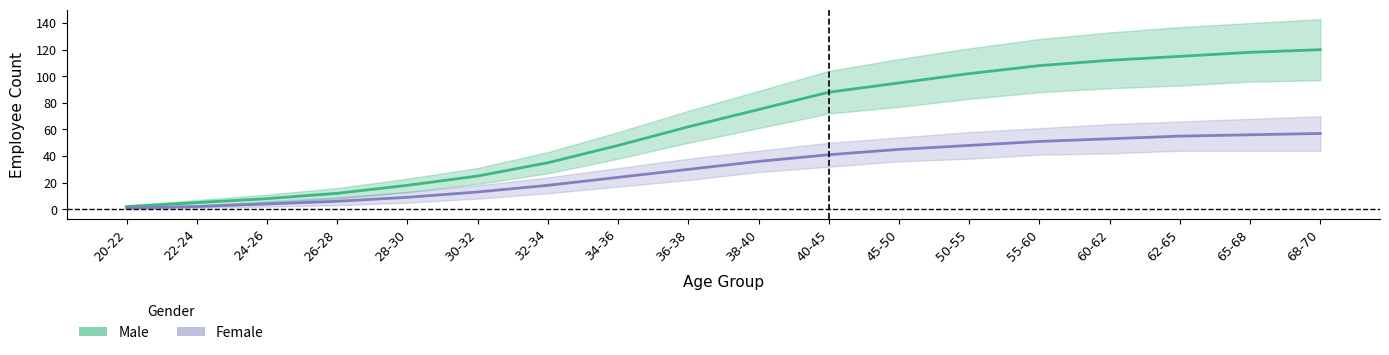

Rank the categories by Male value from highest to lowest.

68-70, 65-68, 62-65, 60-62, 55-60, 50-55, 45-50, 40-45, 38-40, 36-38, 34-36, 32-34, 30-32, 28-30, 26-28, 24-26, 22-24, 20-22